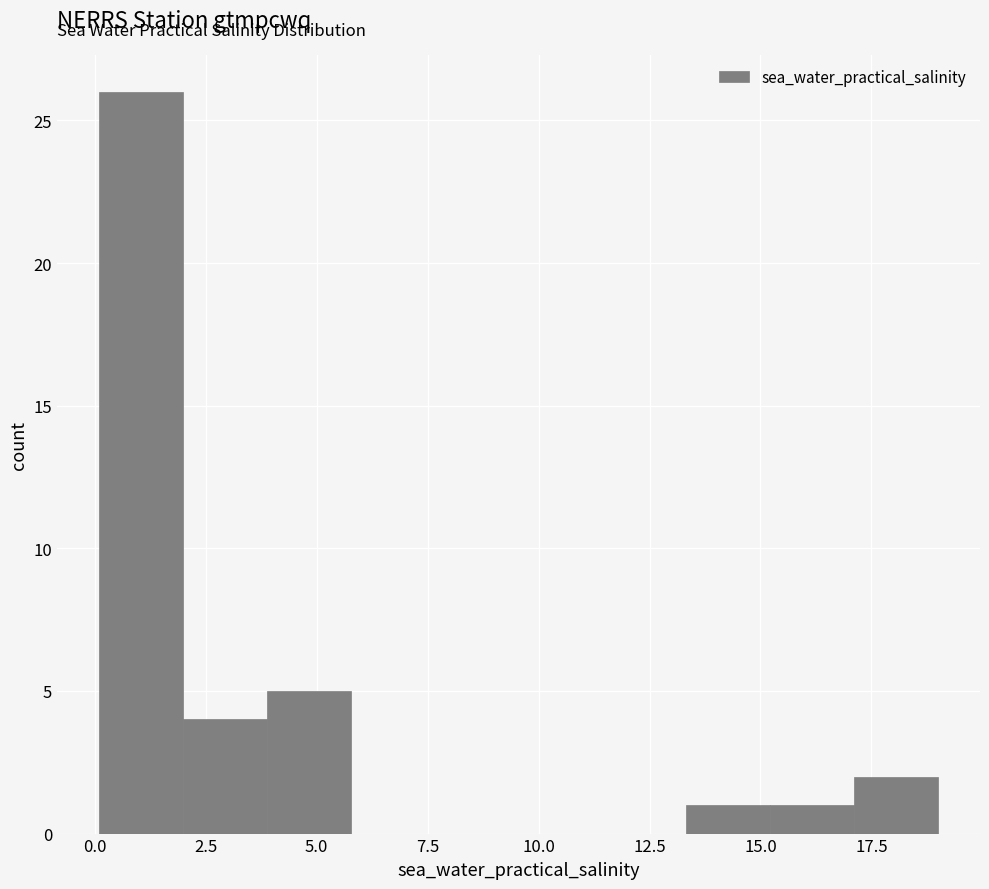

Read against the x-axis, roughly where is the centre of the tallest bar?

1.0